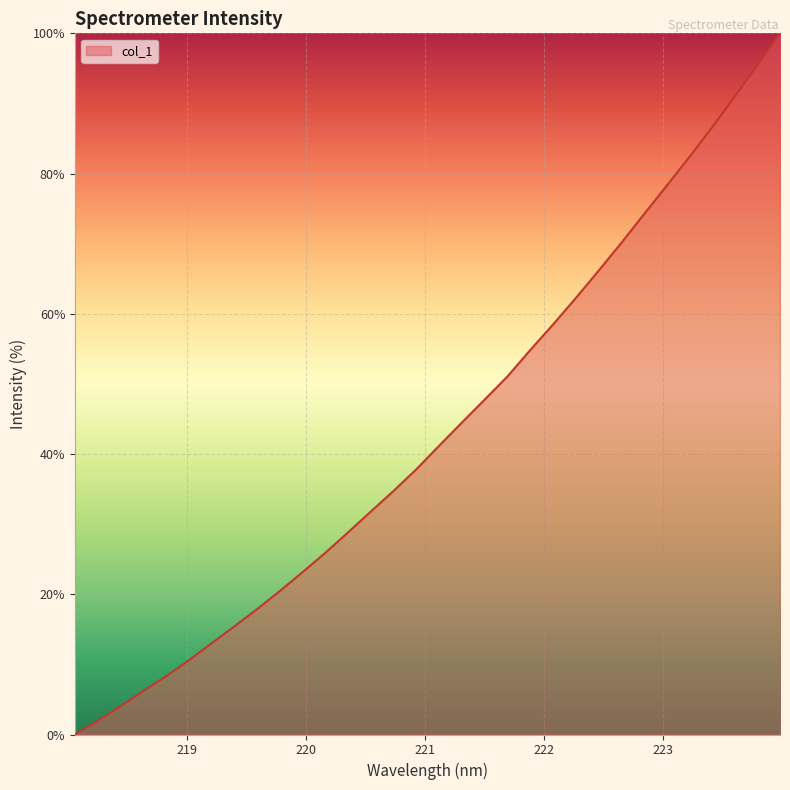

What is the greatest value displayed?

100.0